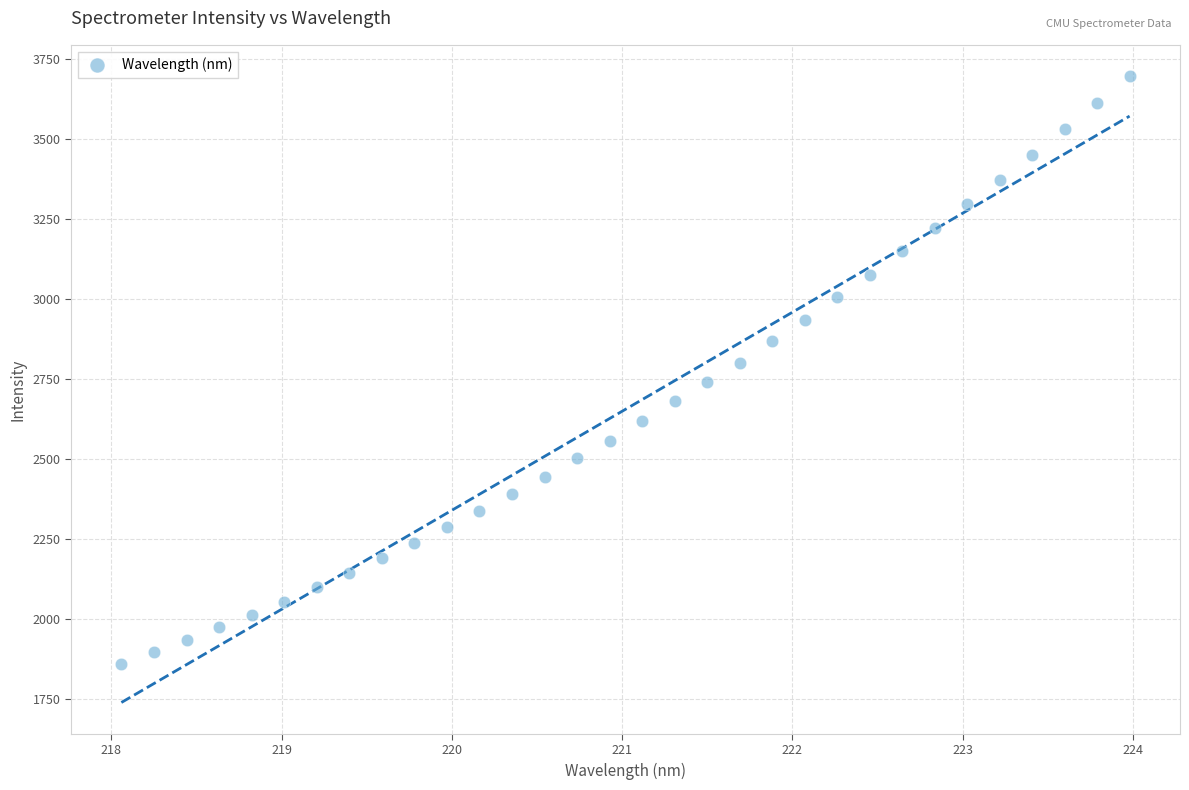

What is the range of Y values (max minus min)?

1835.2